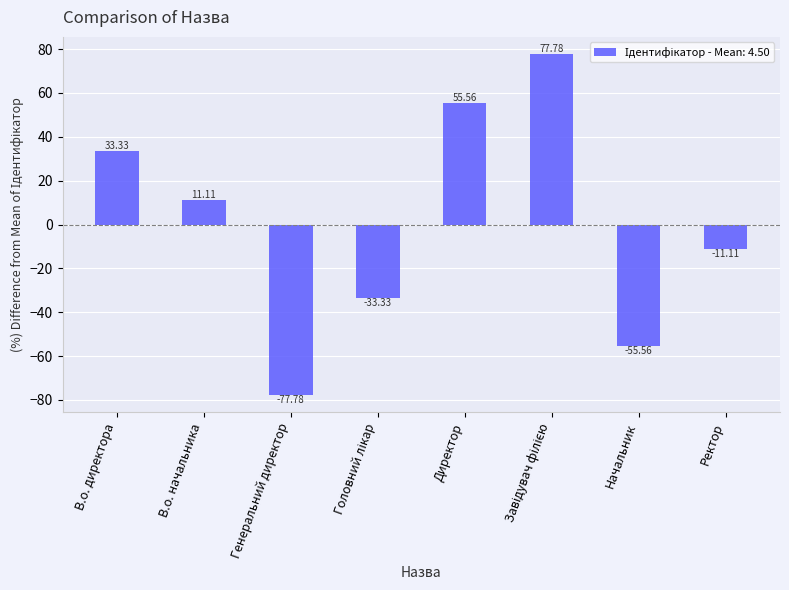

How many values are above zero?

4